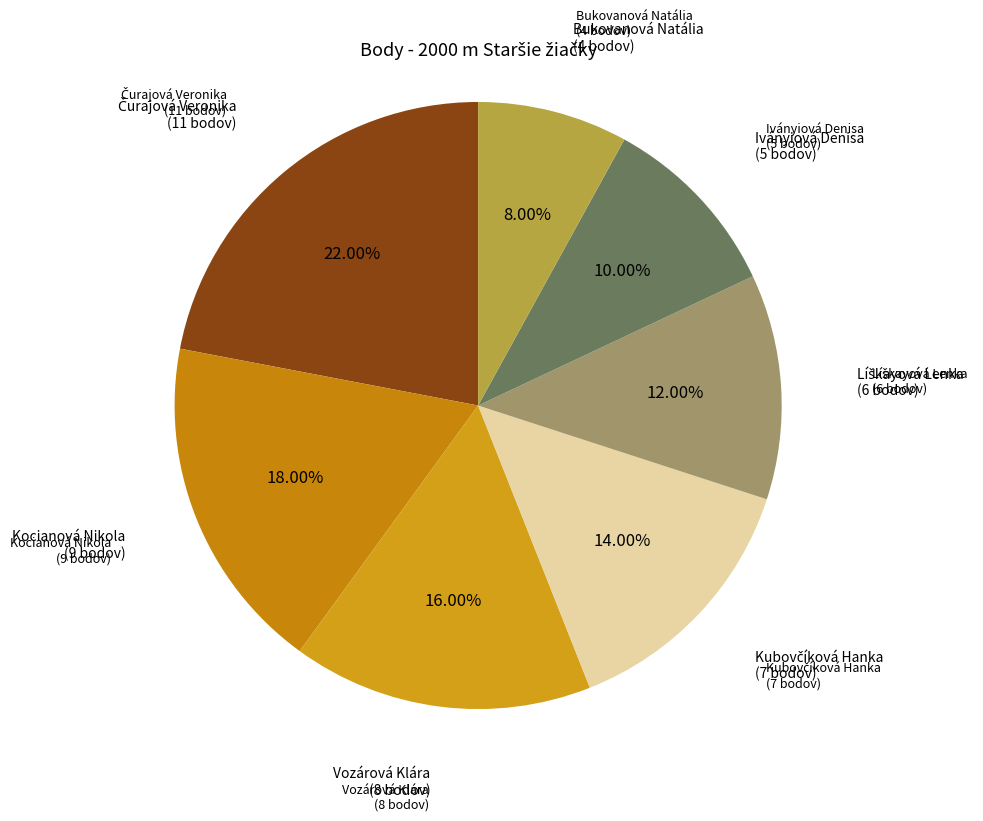

What is the smallest slice in the pie chart?

Bukovanová Natália